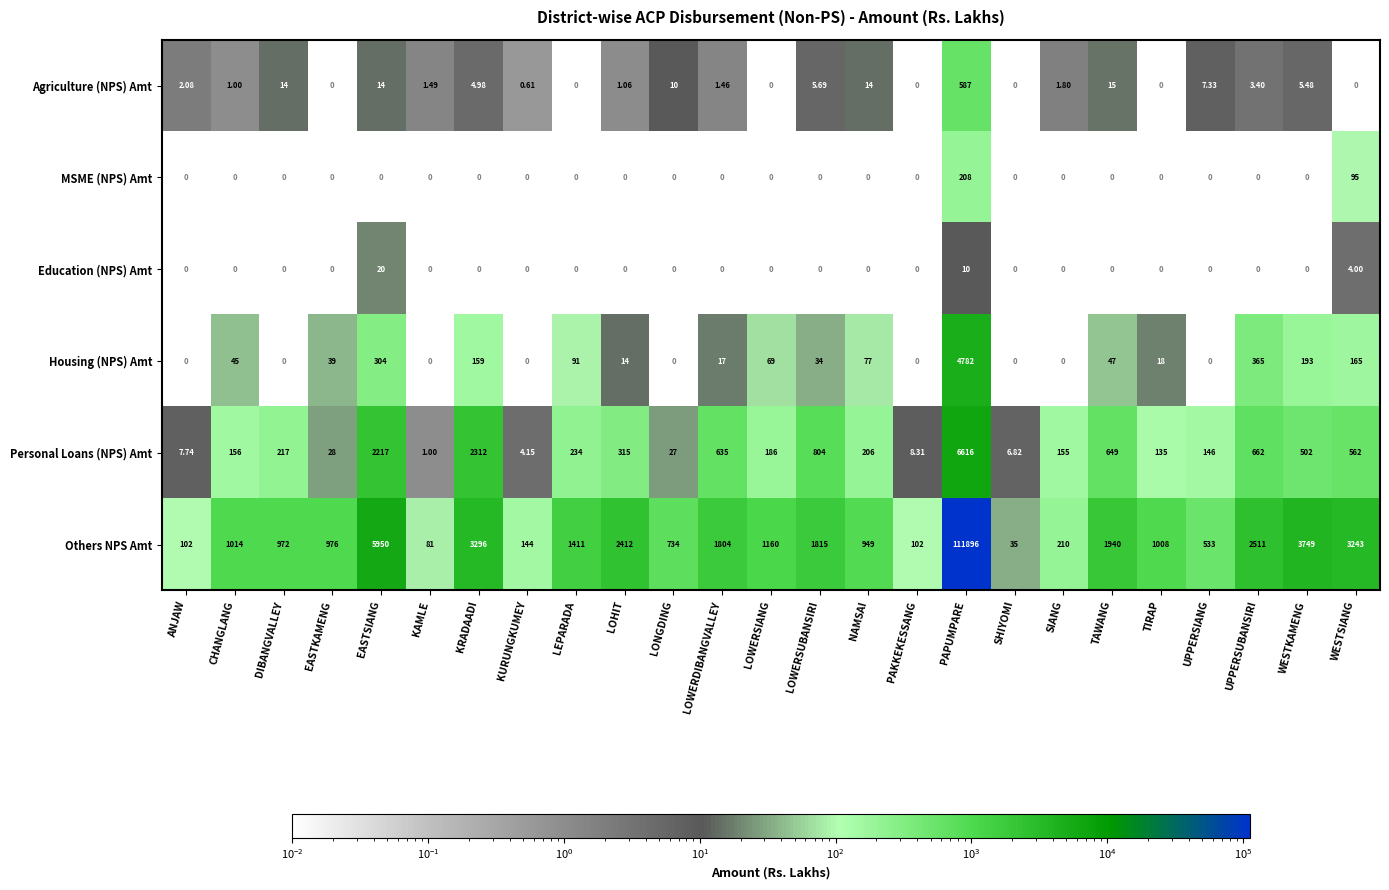

Rank the series by their maximum value, from lowest to highest.

Education (NPS) Amt, MSME (NPS) Amt, Agriculture (NPS) Amt, Housing (NPS) Amt, Personal Loans (NPS) Amt, Others NPS Amt